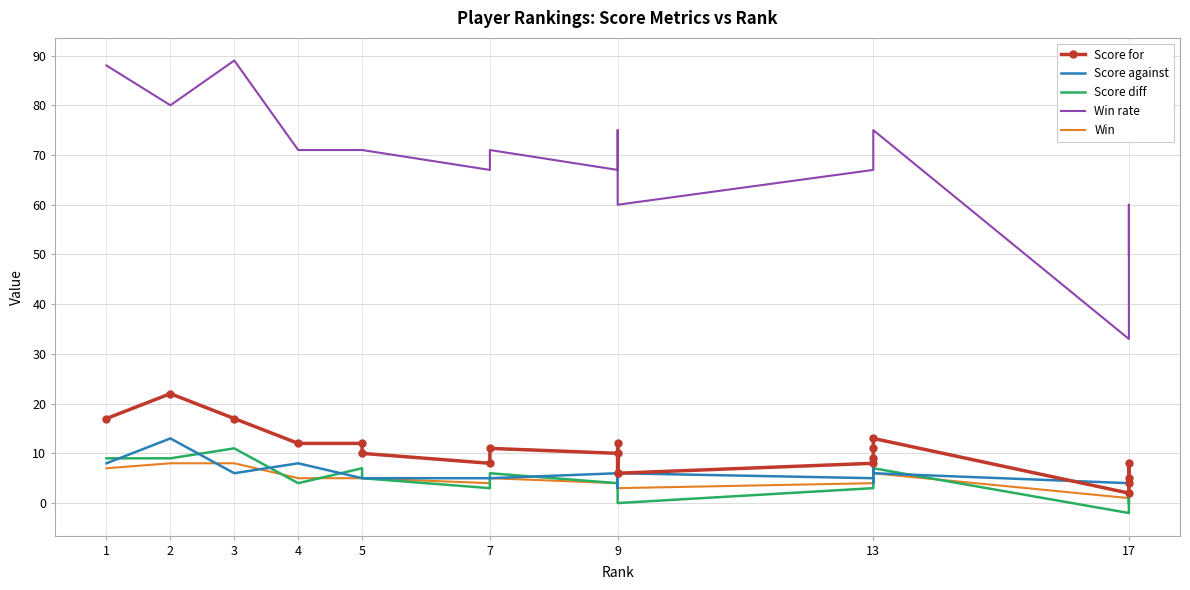

Count the Score against values in the range 5 to 6.

12